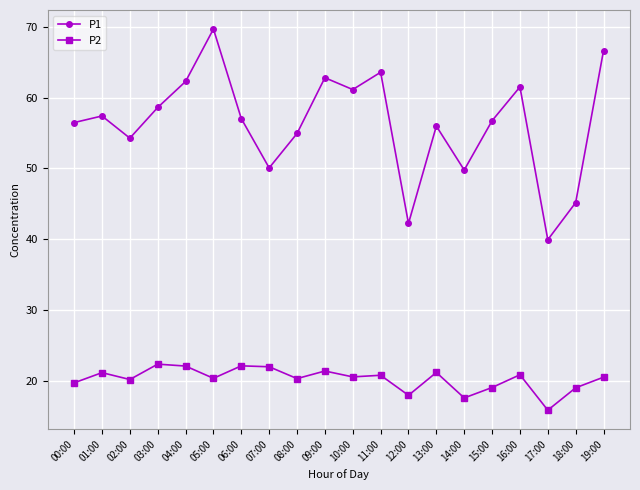

Is the value of P1 at 04:00 greater than the value of P2 at 06:00?

Yes